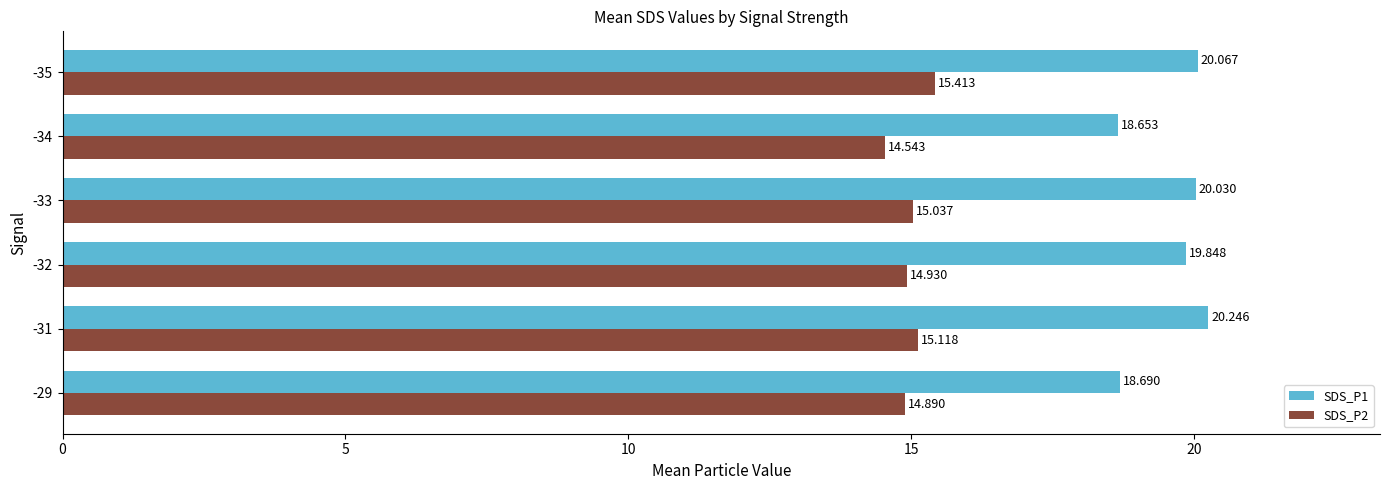

Is the value of SDS_P2 at -31 greater than the value of SDS_P1 at -33?

No